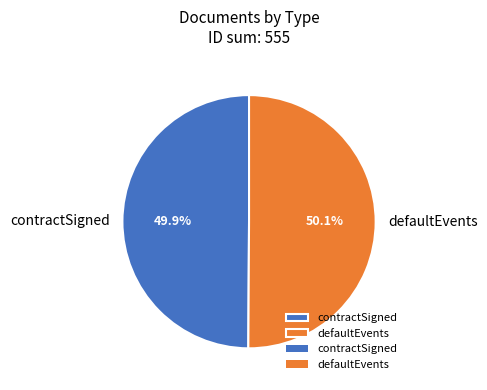

To the nearest percent, what percentage of the pie is contractSigned?

50%